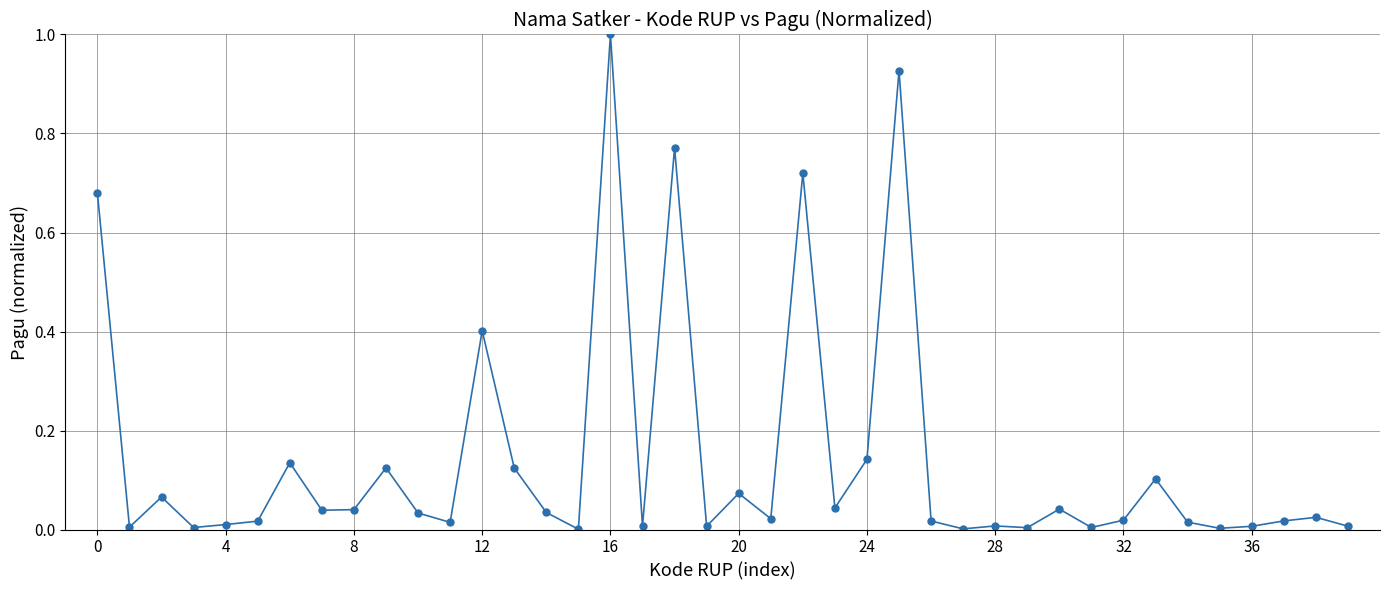

What is the difference between the maximum and minimum values?

1.0